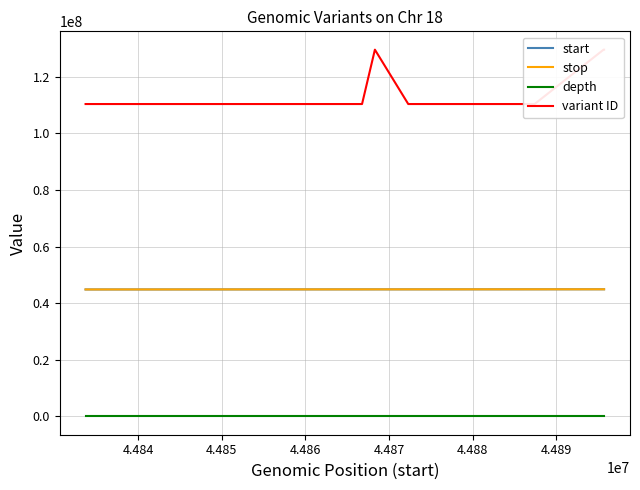

Reading right to left, list all the values displayed in this chart.

start: 44895745	44895739	44895726	44895685	44887429	44872307	44868315	44866777	44854421	44833687
stop: 44895746	44895740	44895727	44895685	44887430	44872308	44868315	44866778	44854422	44833688
depth: 42	40	39	40	39	44	49	59	48	40
variant ID: 129534304	129534303	129534302	129534301	110331149	110331147	129534300	110331145	110331143	110331139